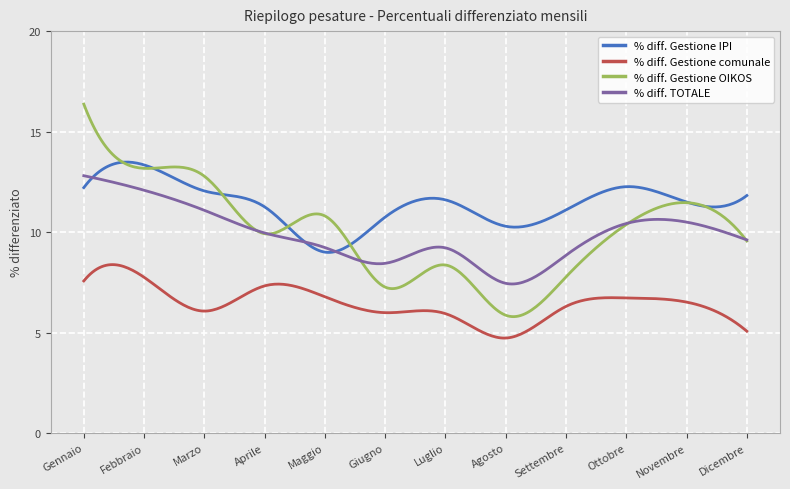

Which series has the largest range (max minus min)?

% diff. Gestione OIKOS